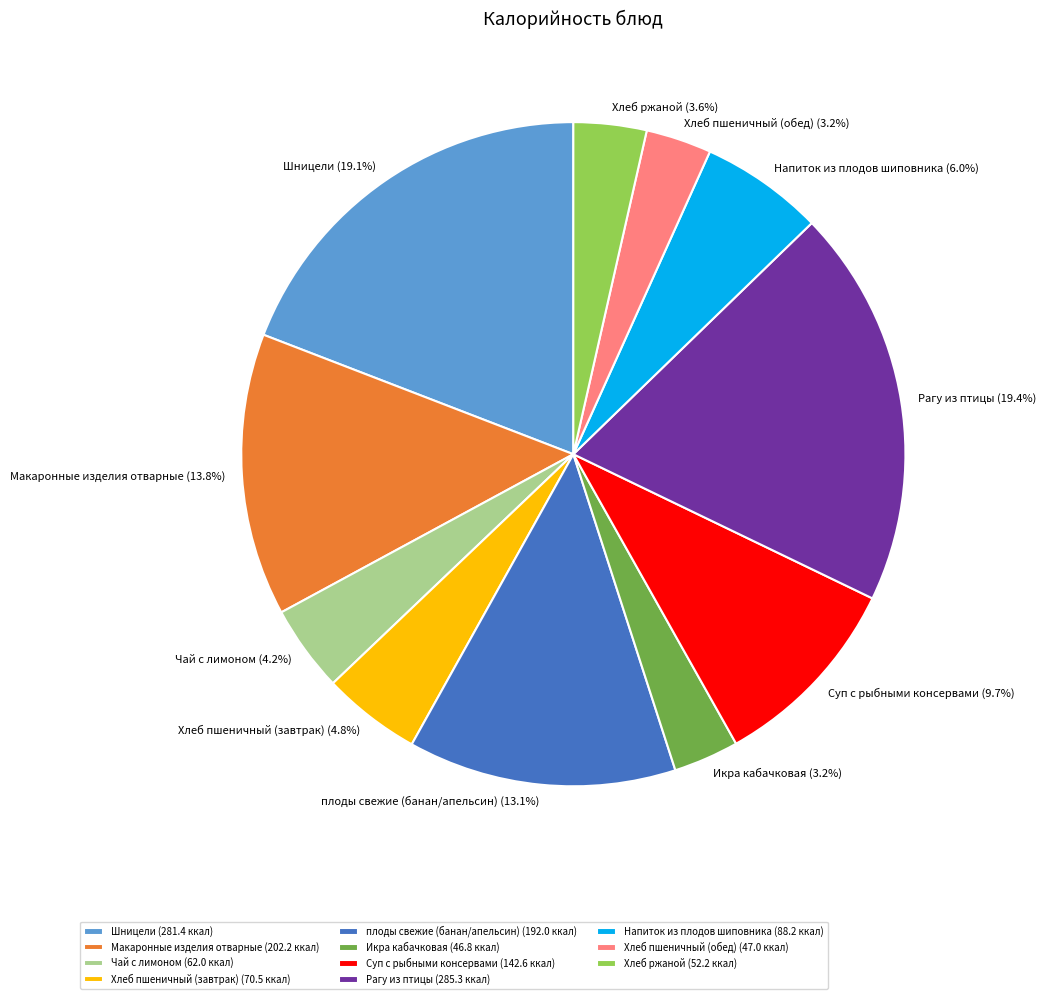

True or false: Напиток из плодов шиповника accounts for 20% of the total.

False